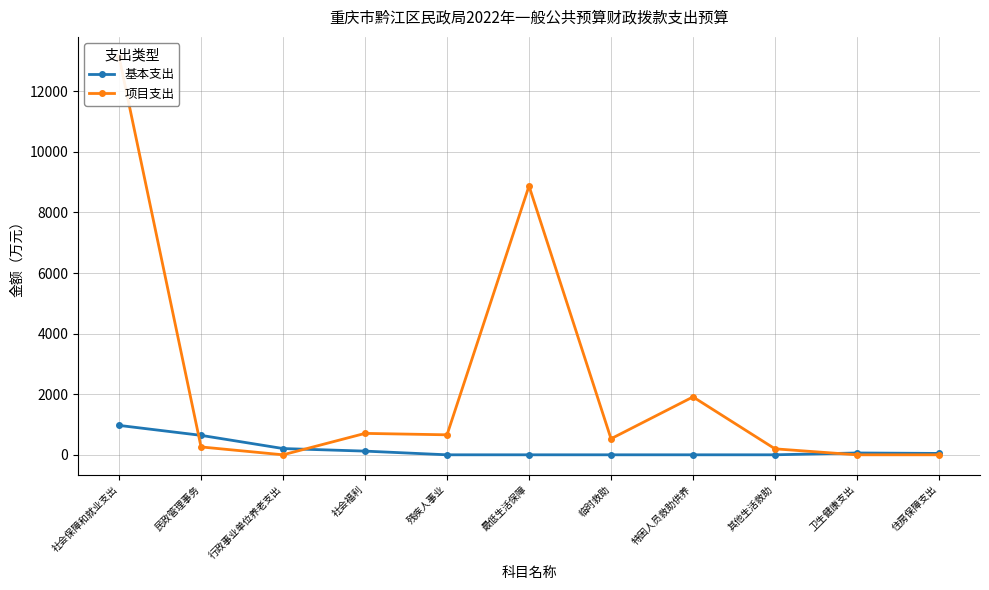

What is the difference between the 项目支出 values at 住房保障支出 and 社会福利?

707.0